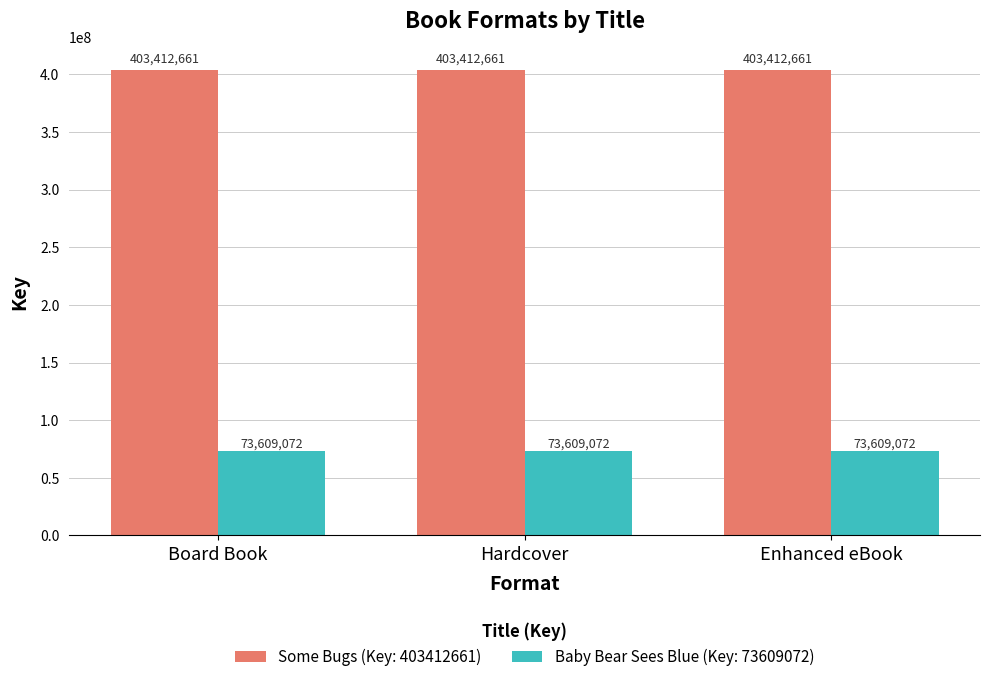

What is the difference between the highest and lowest values at Hardcover?

329803589